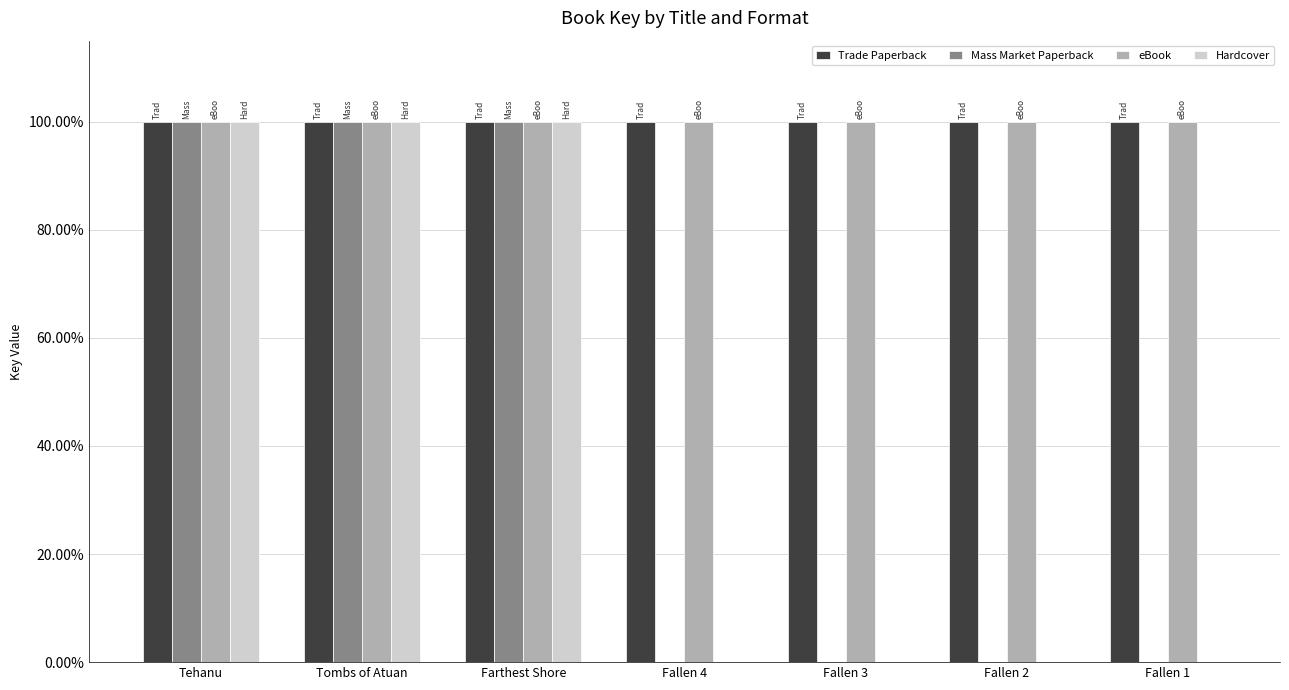

True or false: Hardcover has a value of 0 at Fallen 3.

True